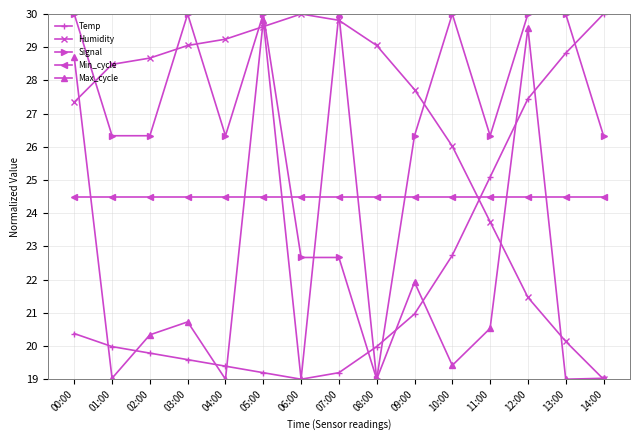

Rank the series at 03:00 from lowest to highest value.

Temp, Max_cycle, Min_cycle, Humidity, Signal